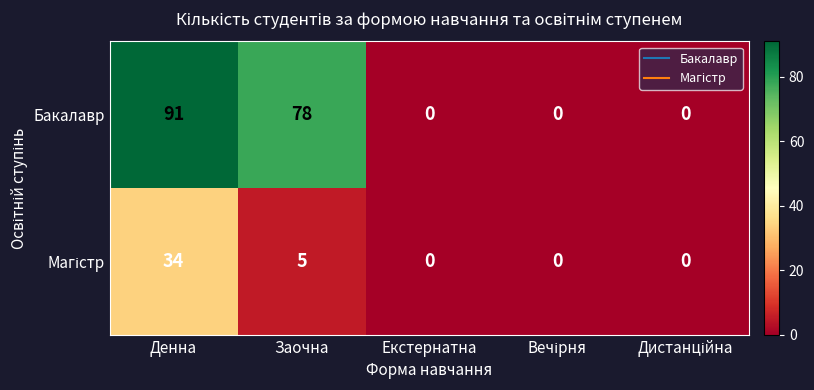

What is the maximum value shown in the chart?

91